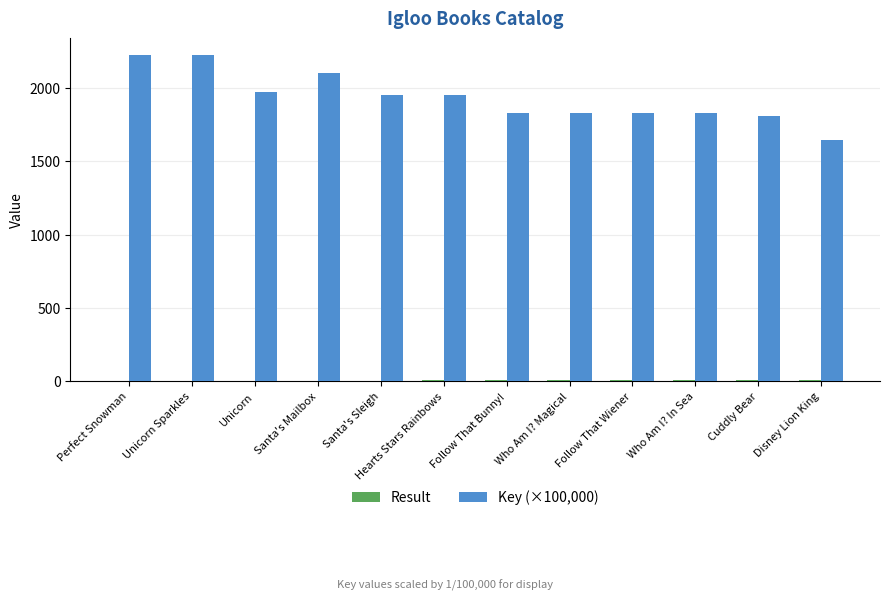

The Key (×100,000) series shows 2100.0 at Santa's Mailbox. True or false?

True